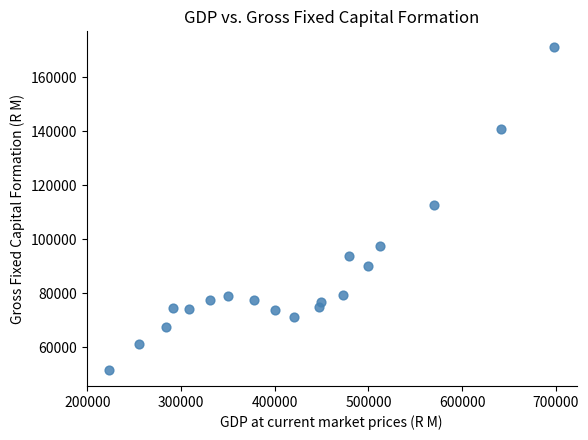

What is the range of X values (max minus min)?

475667